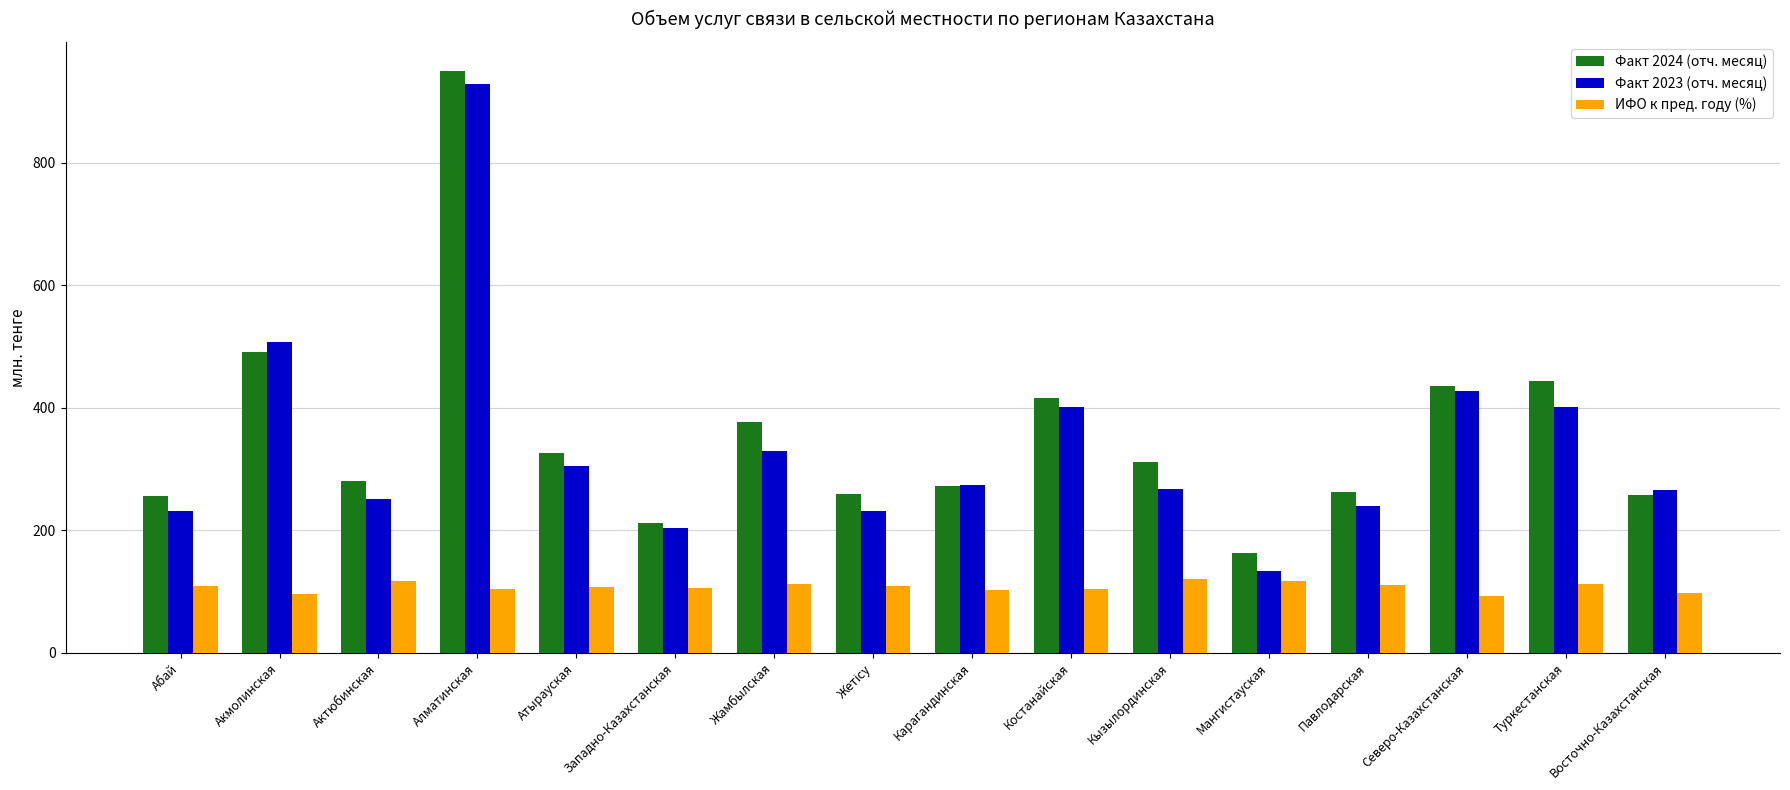

Are the bars grouped side by side (vs. stacked)?

Yes